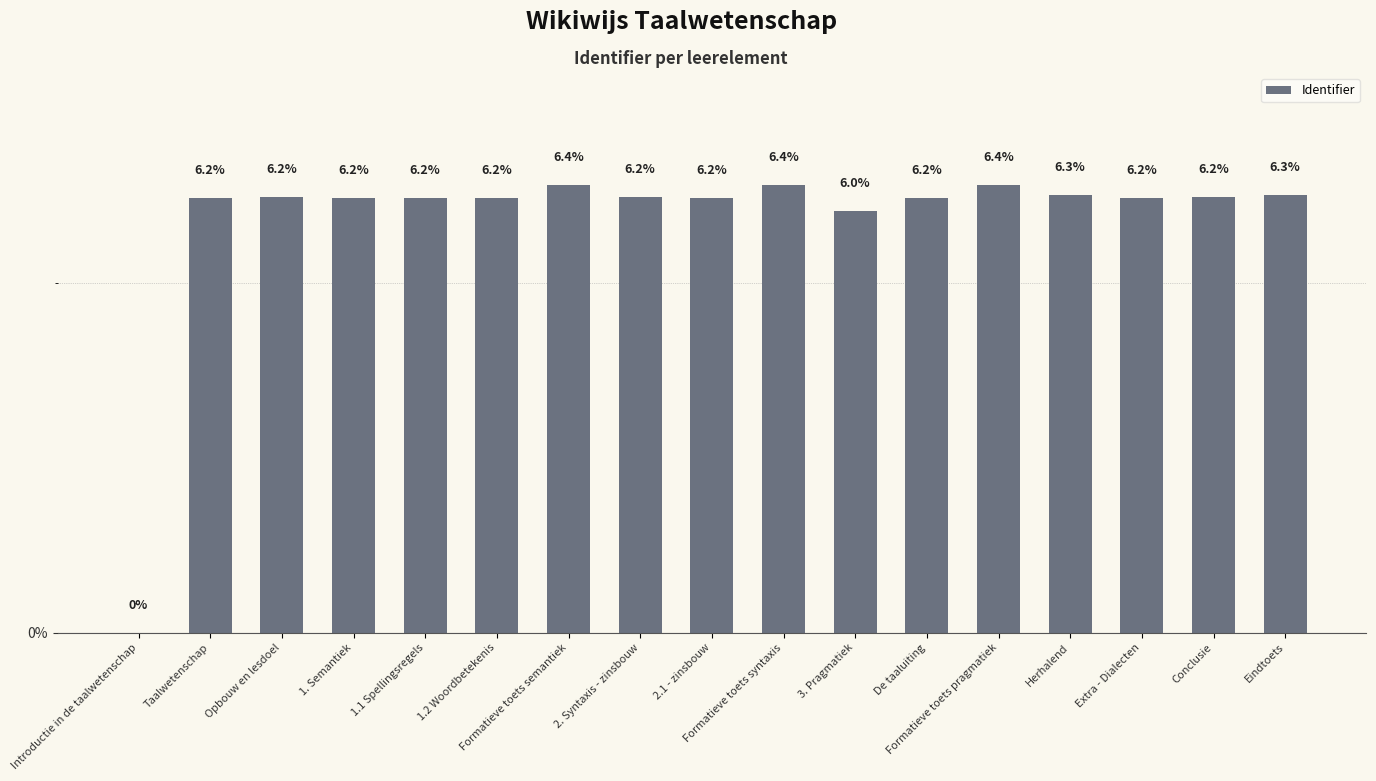

Count the number of categories in the chart.

17